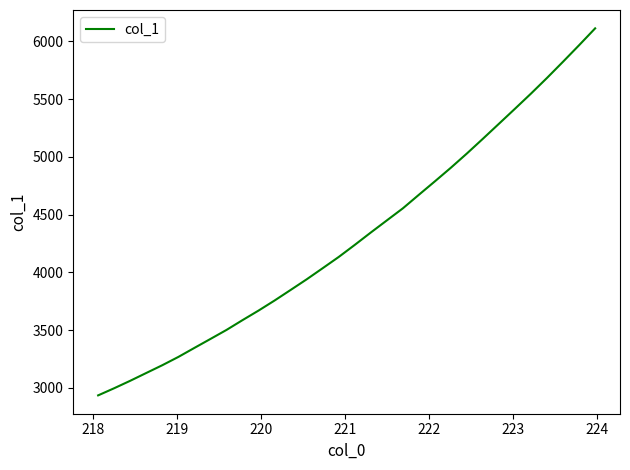

What is the sum of all values?

137811.6